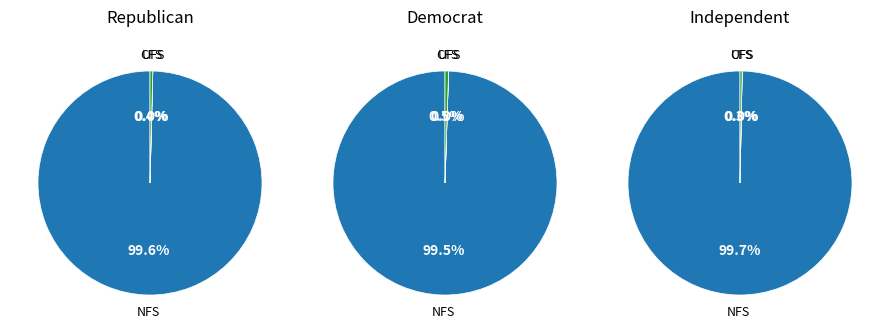

To the nearest percent, what is the average slice percentage?

10%